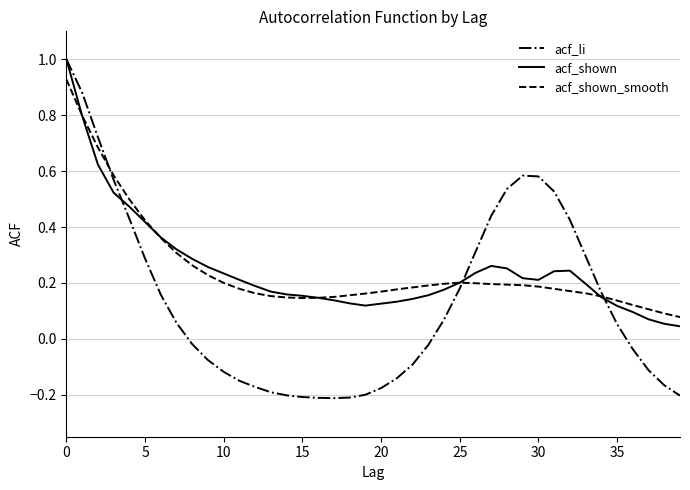

How many lines are shown in the chart?

3